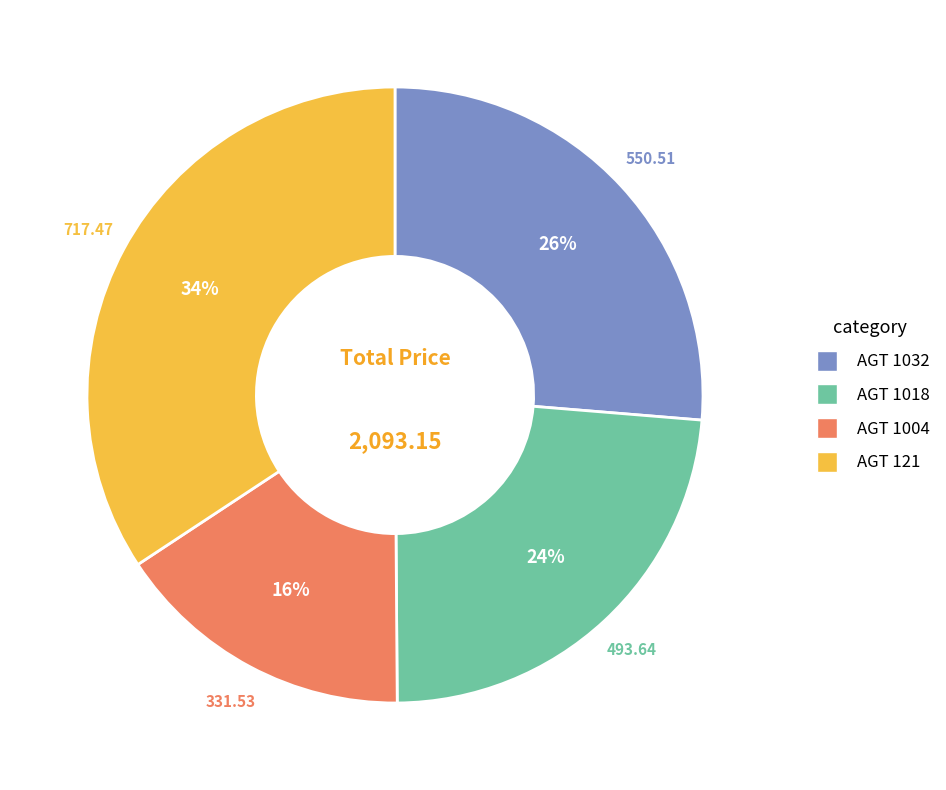

Is there any slice that represents more than half of the pie?

No